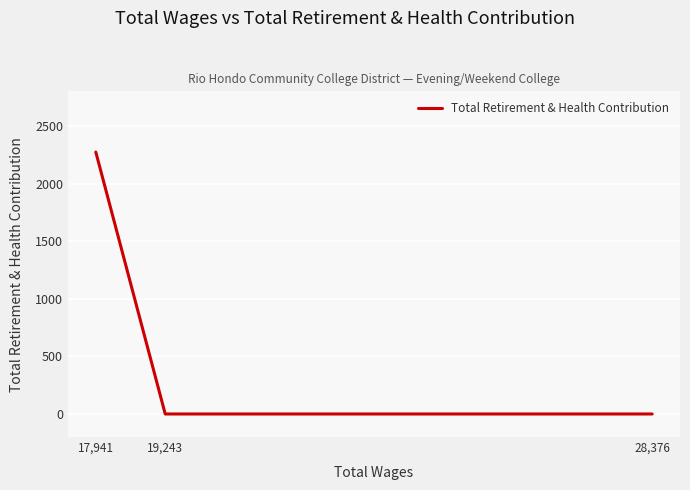

What is the difference between the maximum and minimum values?

2273